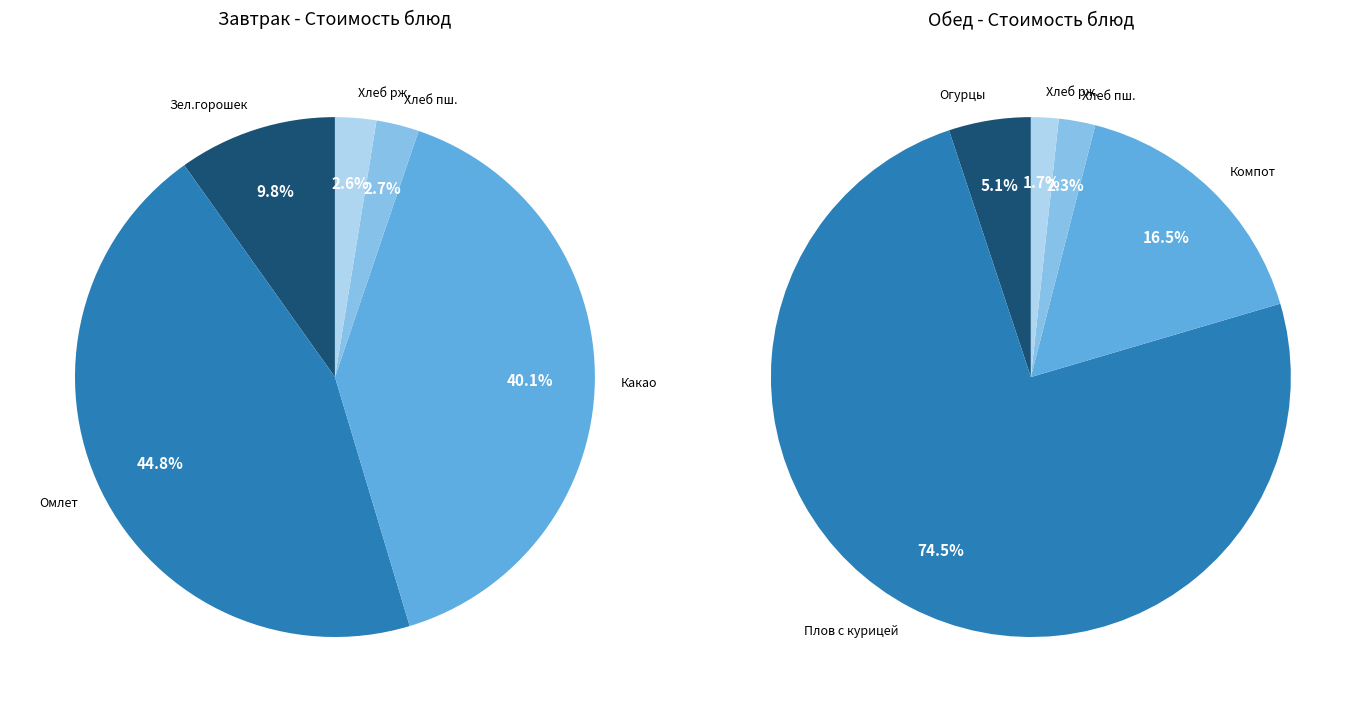

To the nearest percent, what portion does Обед represent?

74%